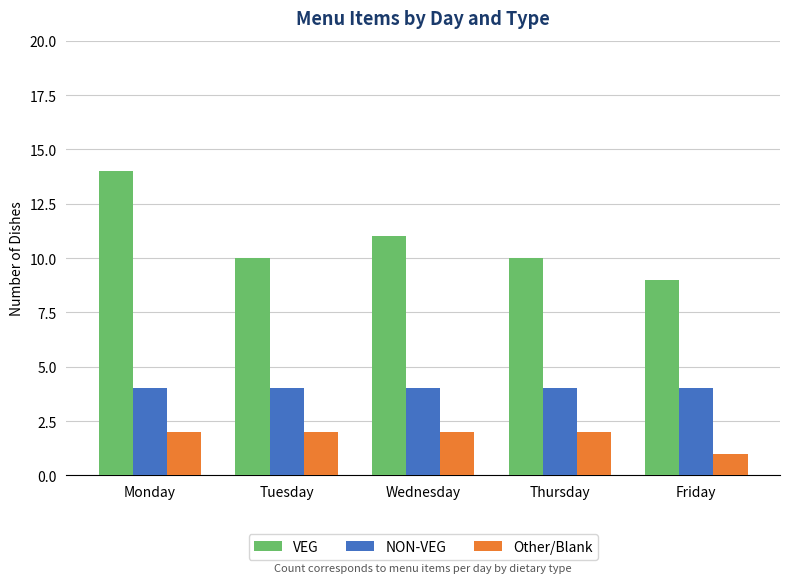

Read the NON-VEG value at Tuesday.

4